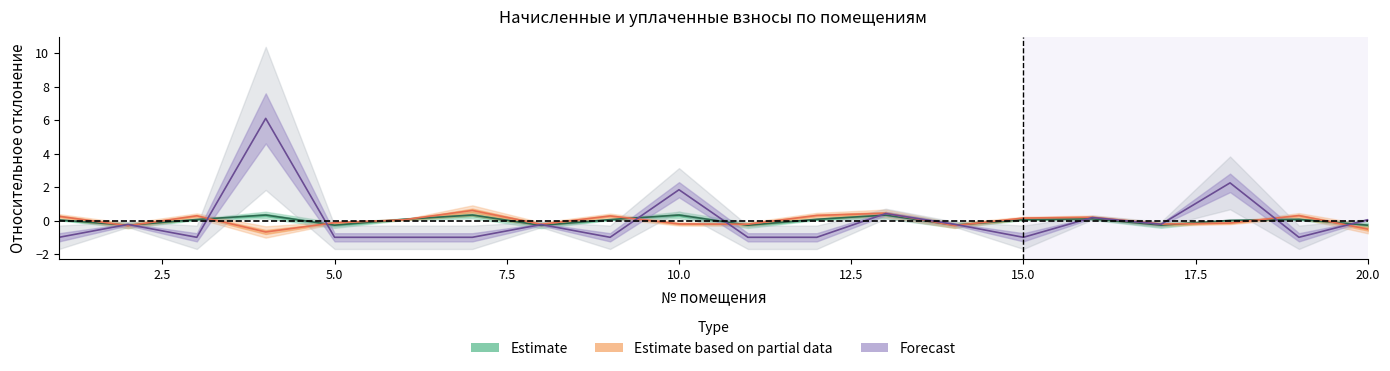

What is the value of the Estimate point at the 7th from the left?

0.3